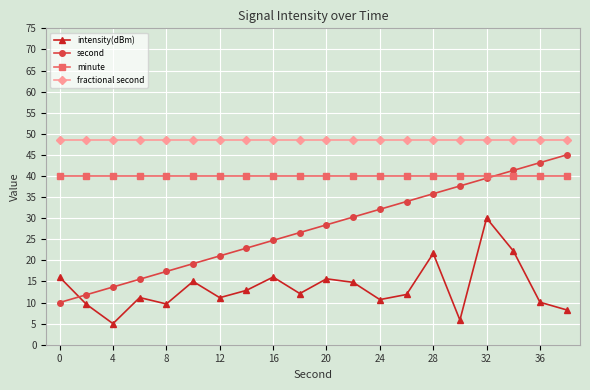

List the series in order of their overall mean, lowest first.

intensity(dBm), second, minute, fractional second